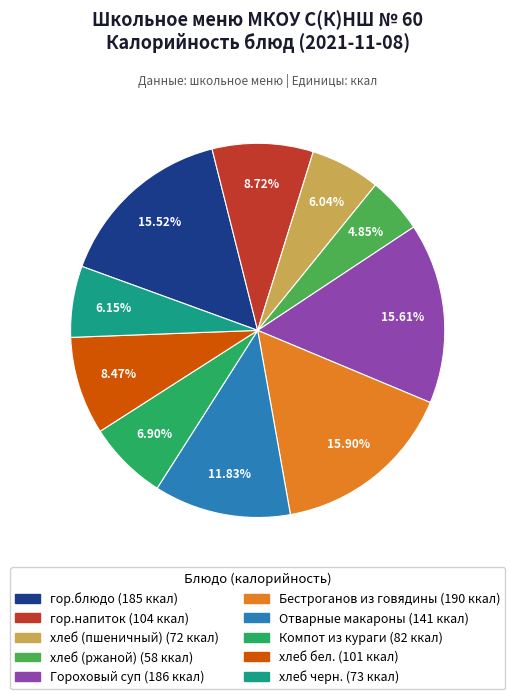

How many segments does this pie chart have?

10